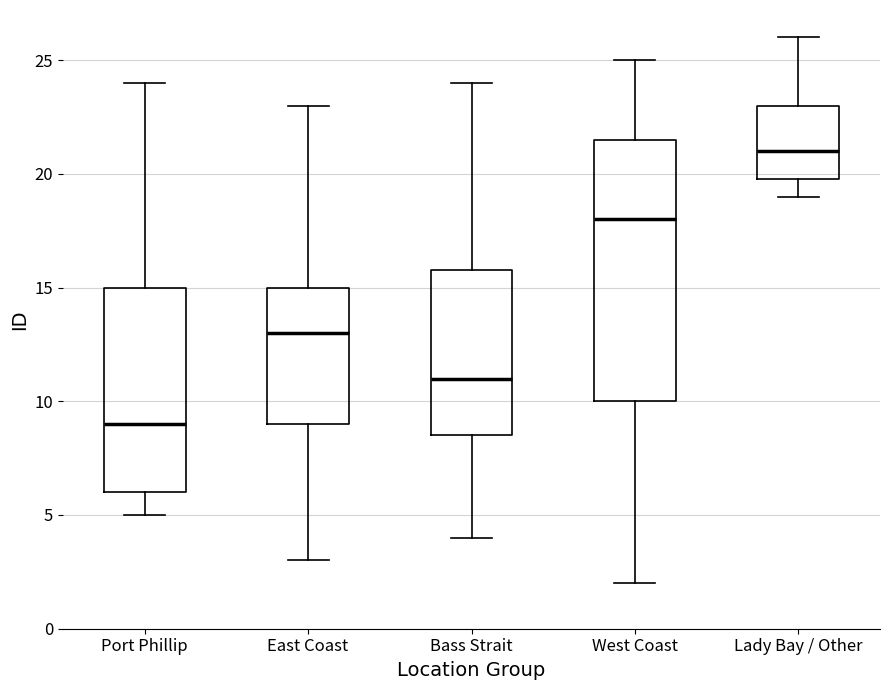

Which box is the tallest, from its lower edge to its upper edge?

West Coast